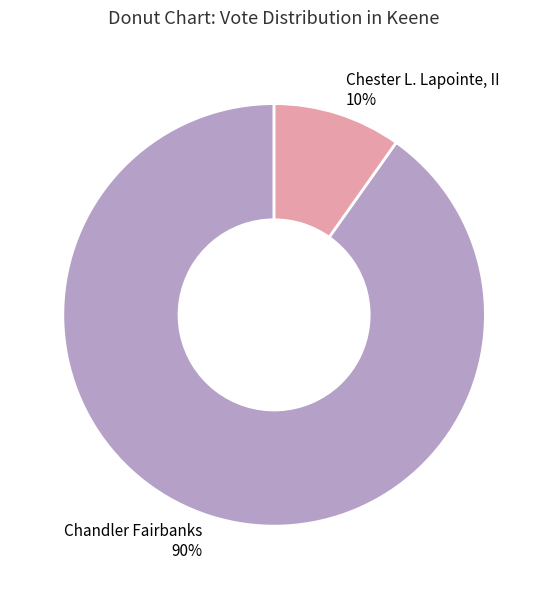

Which has a higher value, Chester L. Lapointe, II 10% or Chandler Fairbanks 90%?

Chandler Fairbanks 90%